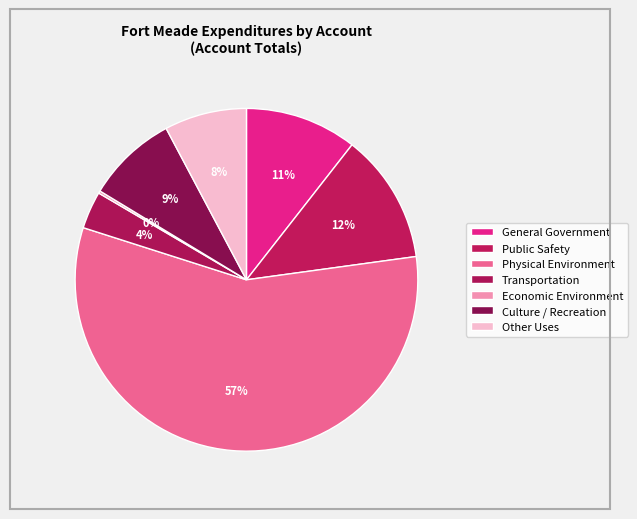

Is there any slice that represents more than half of the pie?

Yes